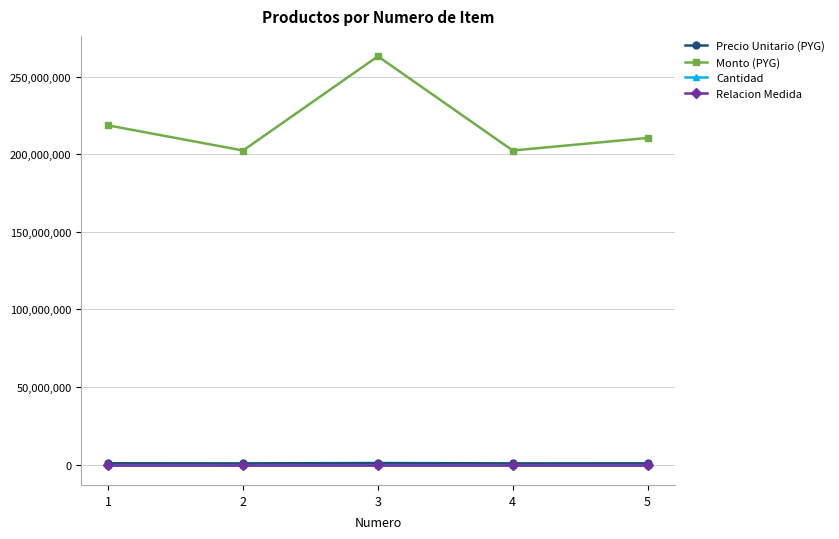

True or false: Relacion Medida and Cantidad cross at least once.

False